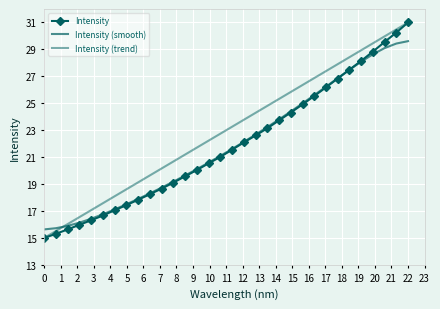

How many intersections are there between Intensity (trend) and Intensity (smooth)?

1